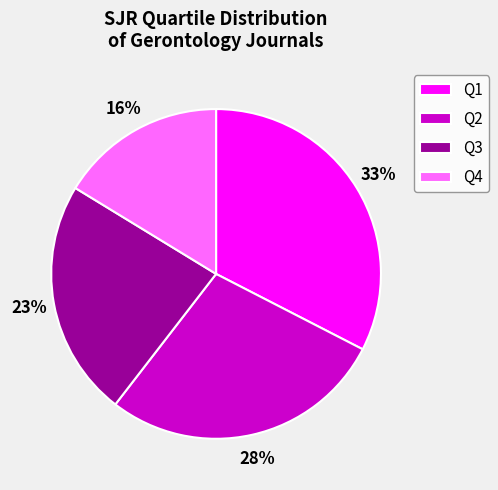

Which slice is the largest?

Q1